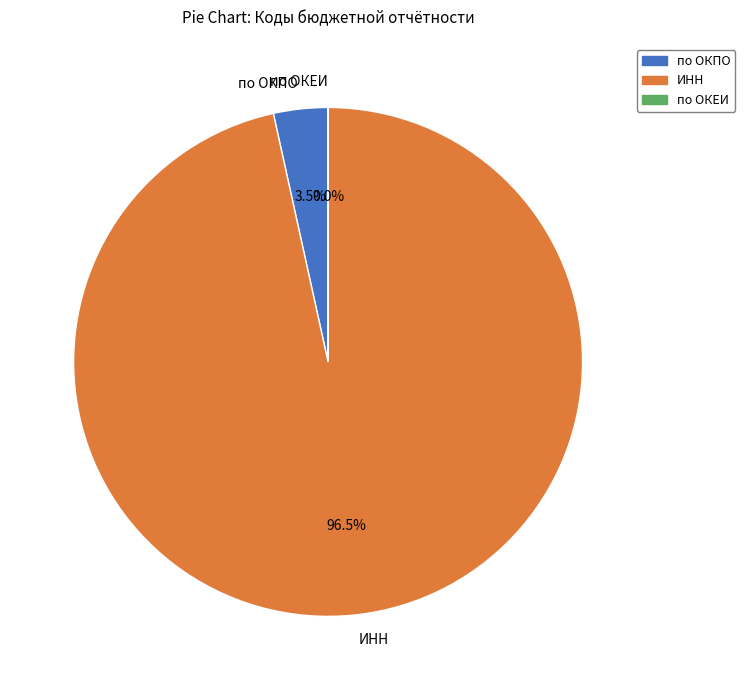

What percentage is NOT represented by по ОКЕИ?

100.0%